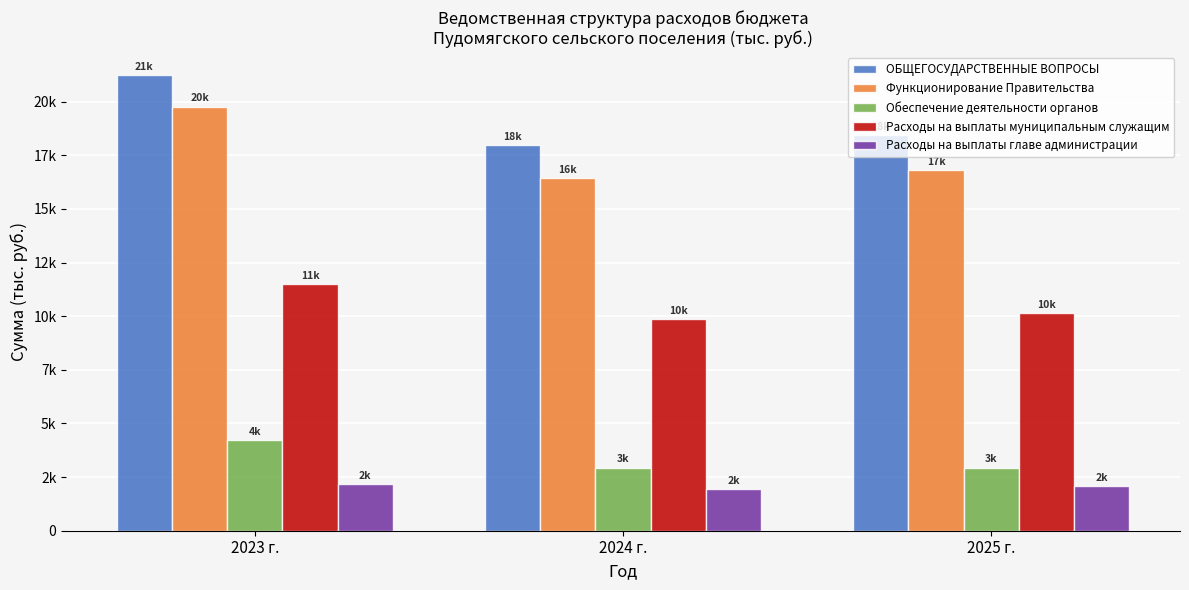

Reading left to right, what are all the values shown in this chart?

ОБЩЕГОСУДАРСТВЕННЫЕ ВОПРОСЫ: 21223.7	17974.5	18420.5
Функционирование Правительства: 19763.9	16424.5	16820.5
Обеспечение деятельности органов: 4207.4	2938.0	2938.0
Расходы на выплаты муниципальным служащим: 11486.8	9865.0	10130.0
Расходы на выплаты главе администрации: 2172.2	1953.0	2084.0